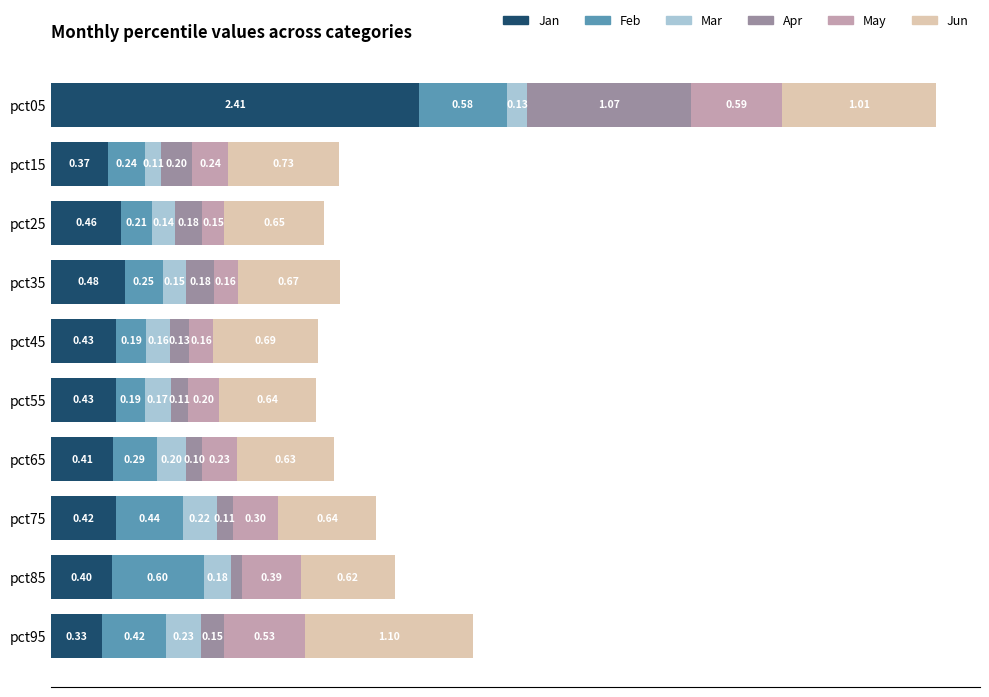

At which category is the sum across all series the highest?

pct05